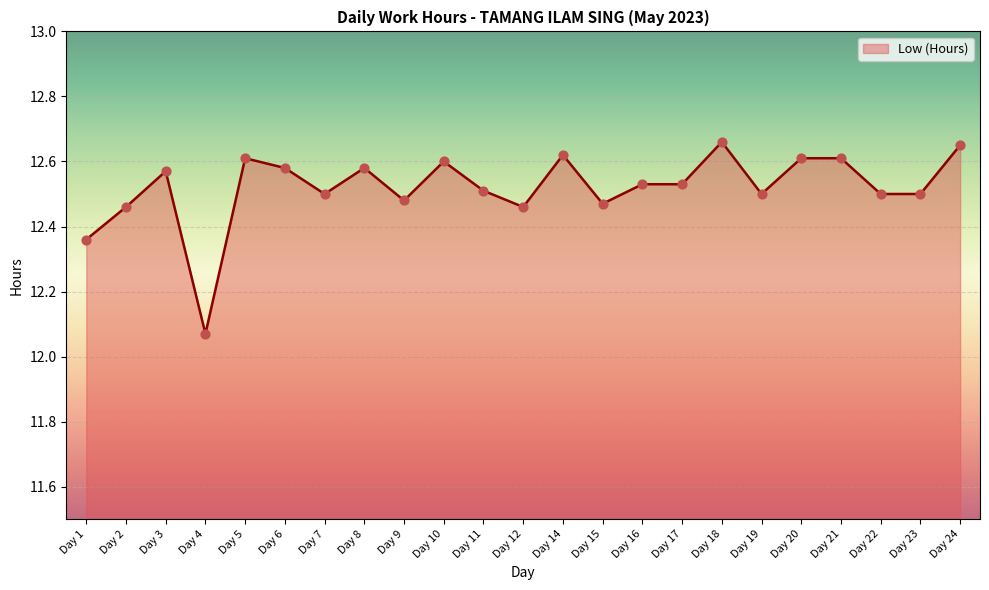

What is the change in value from Day 16 to Day 21?

+0.1